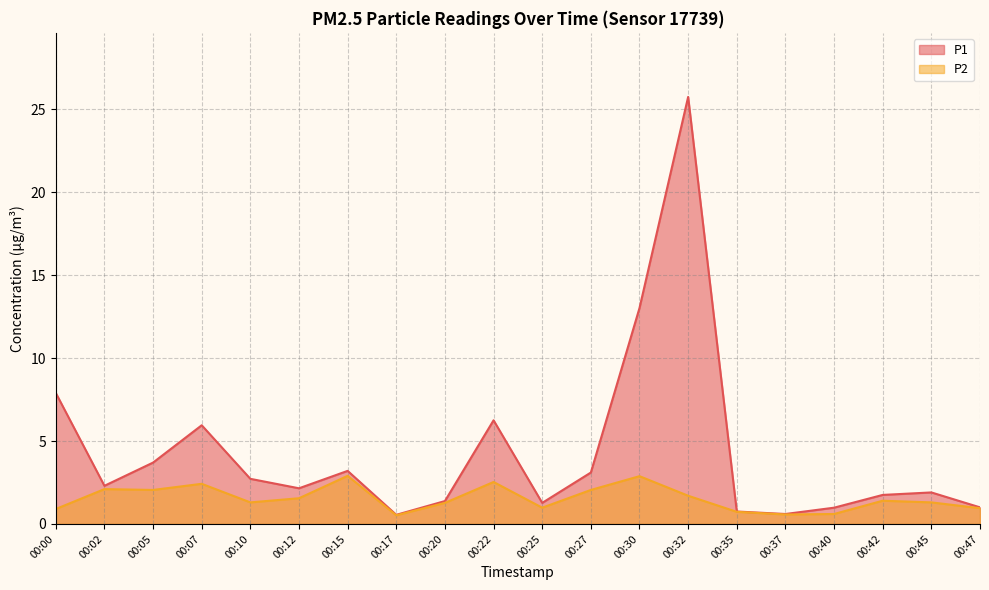

True or false: P2 and P1 cross at least once.

False